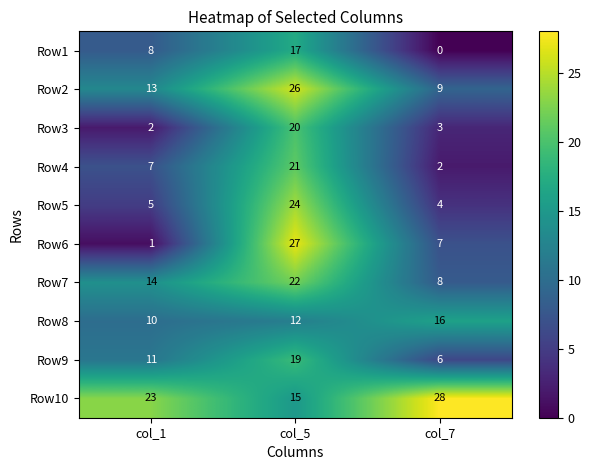

Rank the series by their maximum value, from lowest to highest.

Row8, Row1, Row9, Row3, Row4, Row7, Row5, Row2, Row6, Row10